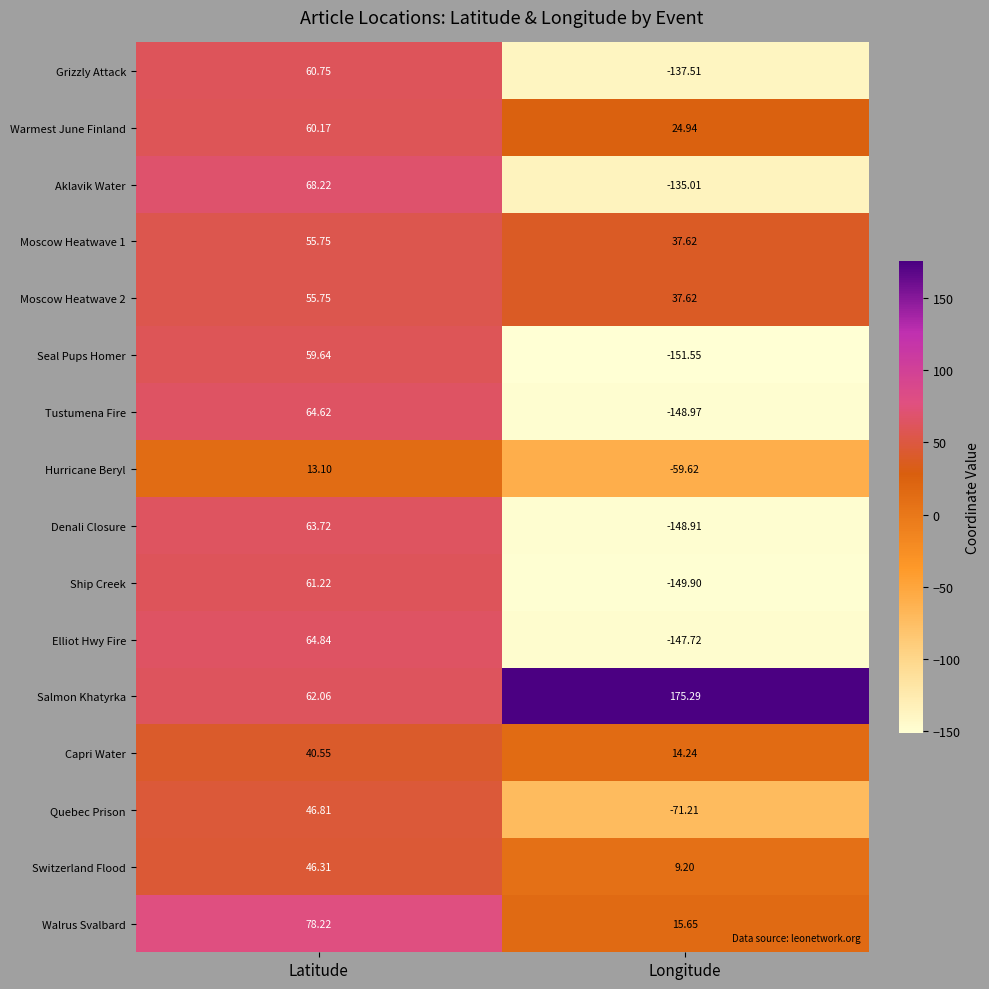

Rank the categories by Seal Pups Homer value from lowest to highest.

Longitude, Latitude